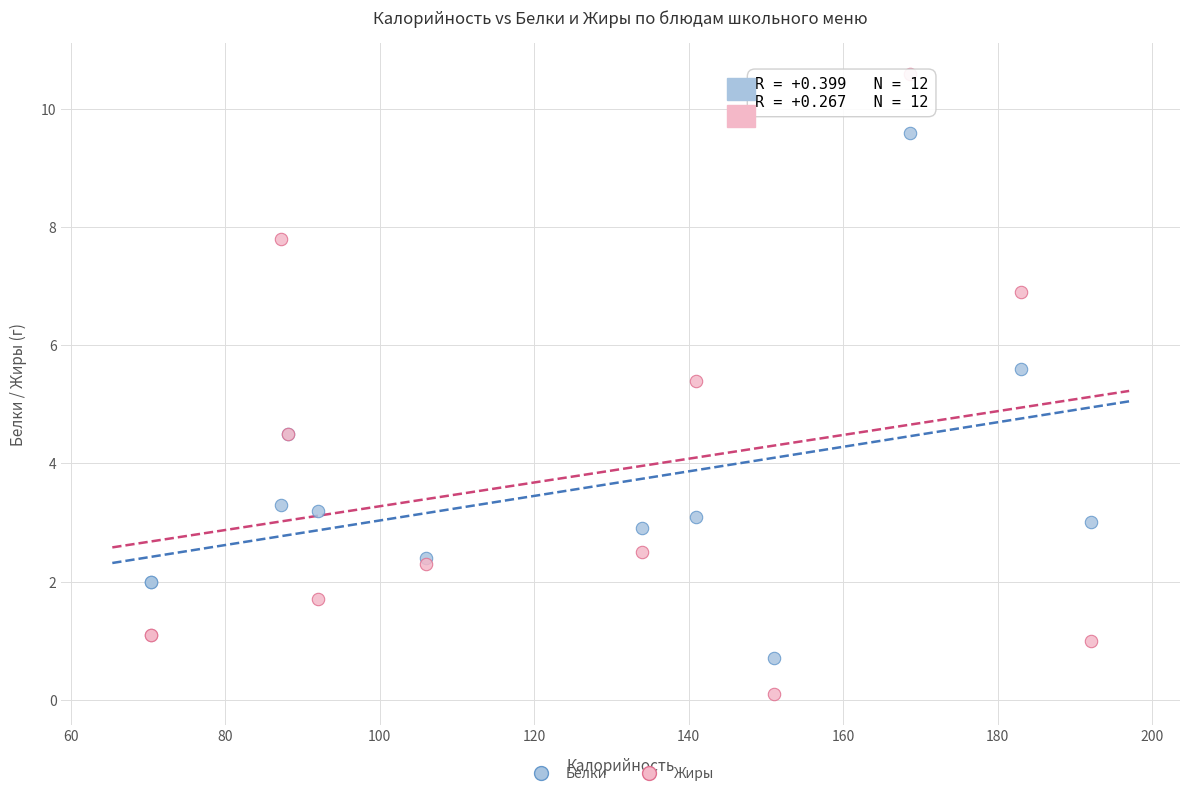

Which series reaches the minimum Y coordinate?

Жиры